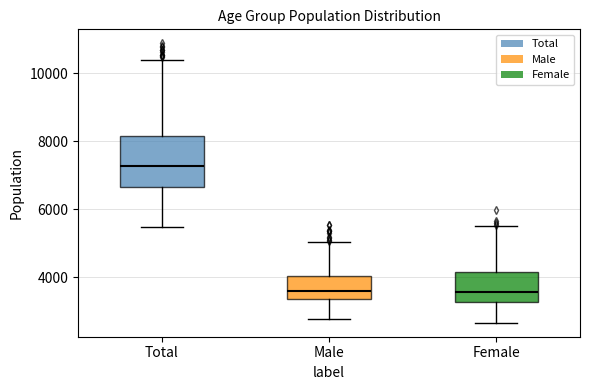

Where does the median line of the box for Male sit on the y-axis? The values are not printed on the chart, so give them approximately, as read against the axis.

3600